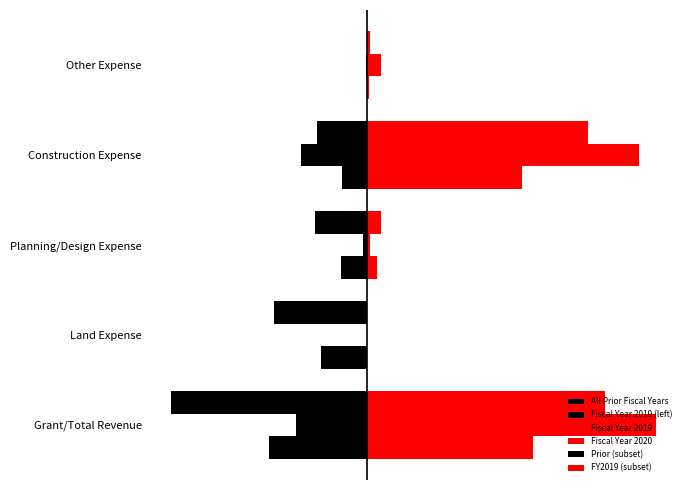

How many groups of bars are there?

5